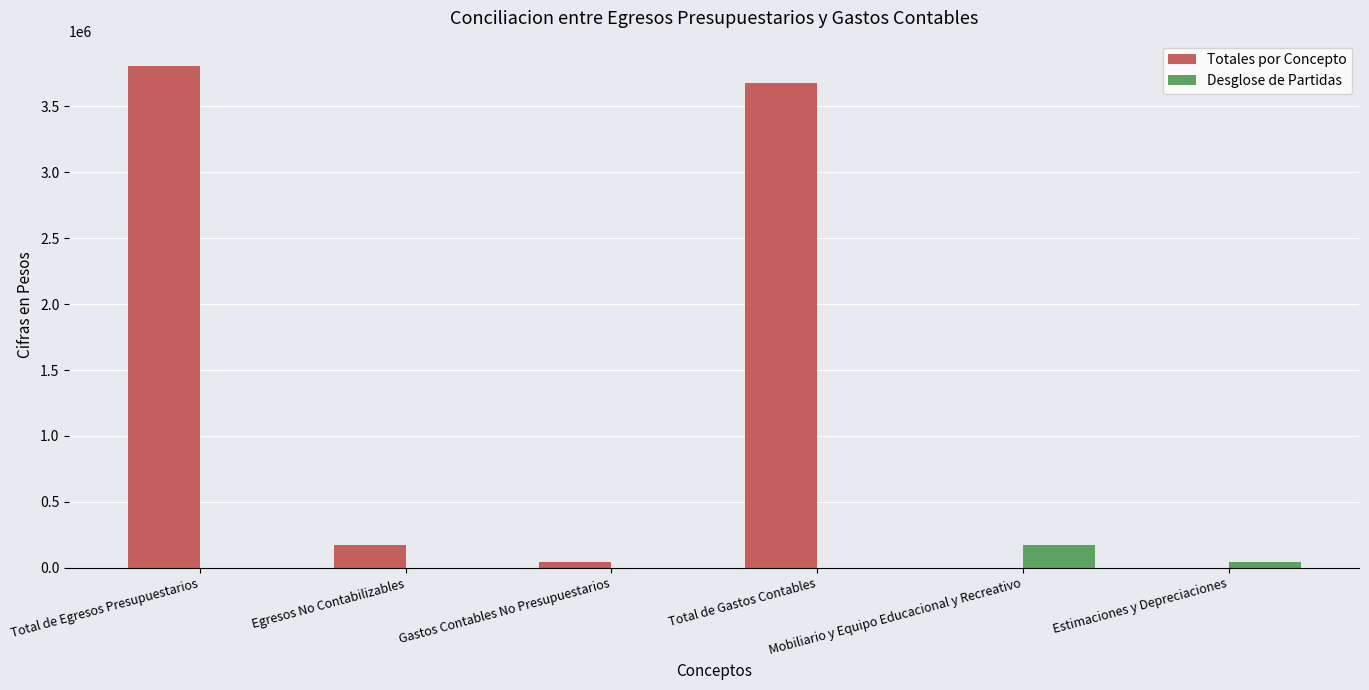

Which series has the widest spread of values?

Totales por Concepto